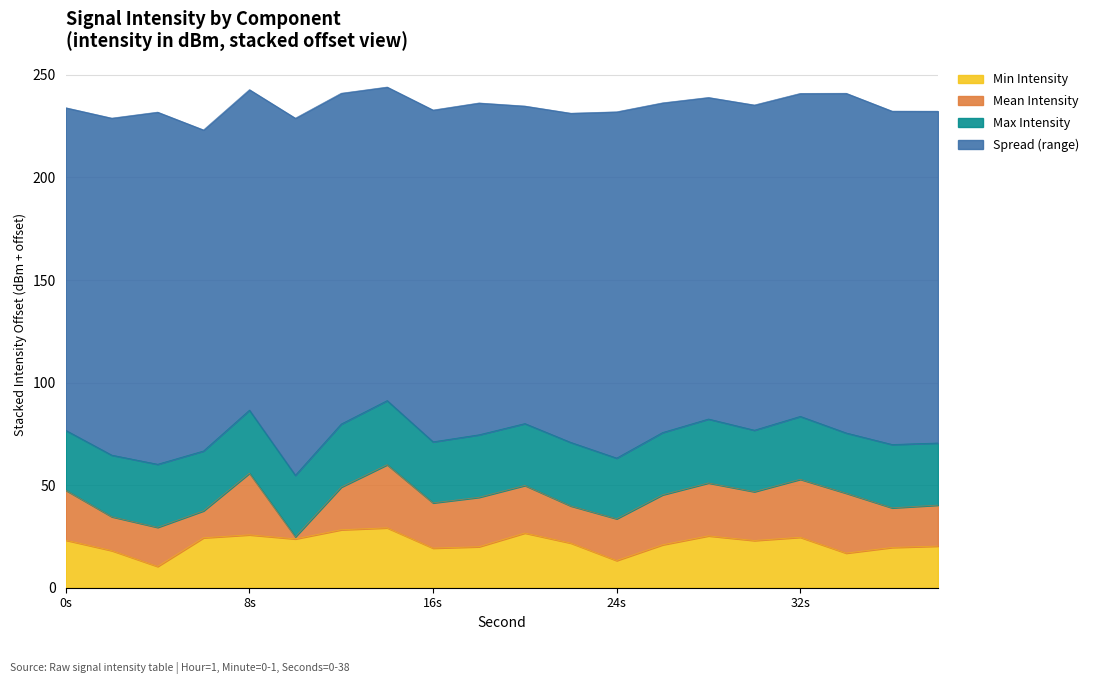

What is the total value across all series at 32s?

241.0